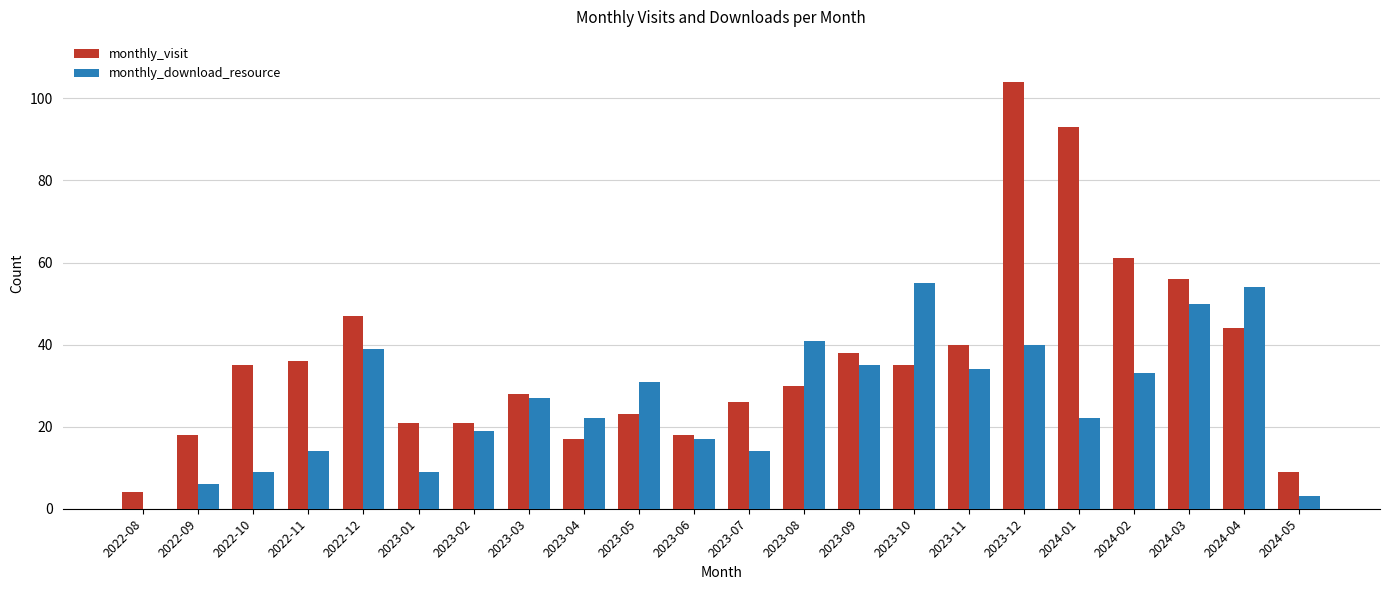

At which label does monthly_visit reach its peak?

2023-12